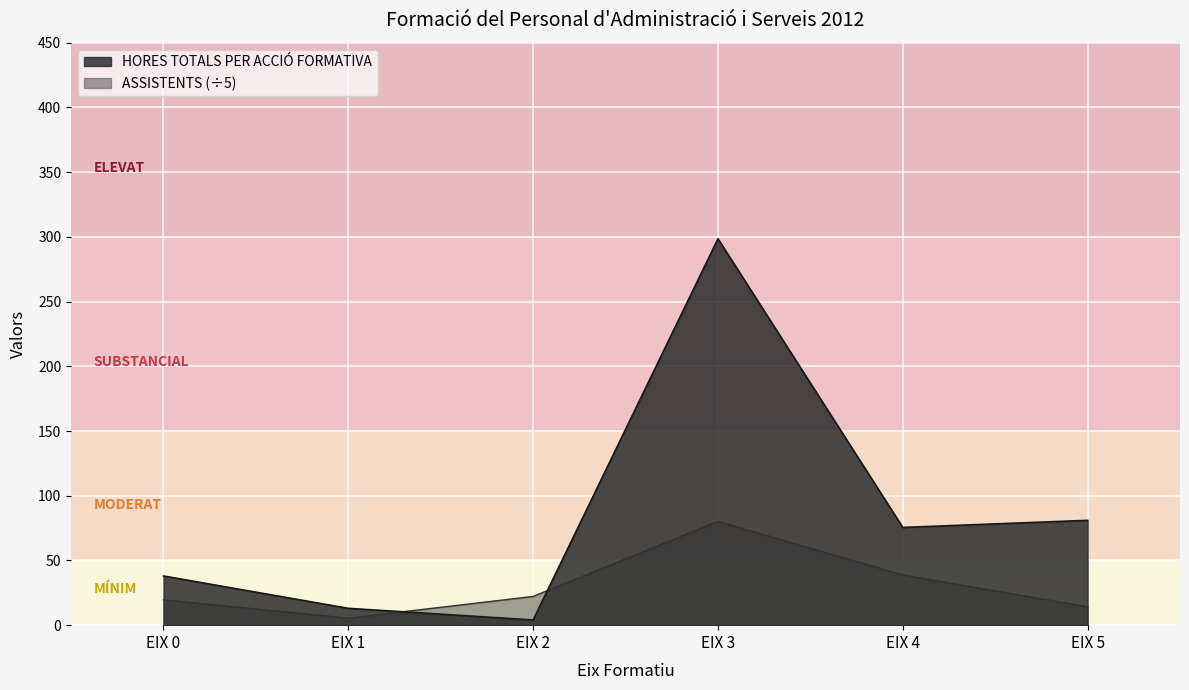

How many data points in HORES TOTALS PER ACCIÓ FORMATIVA are less than 75?

3